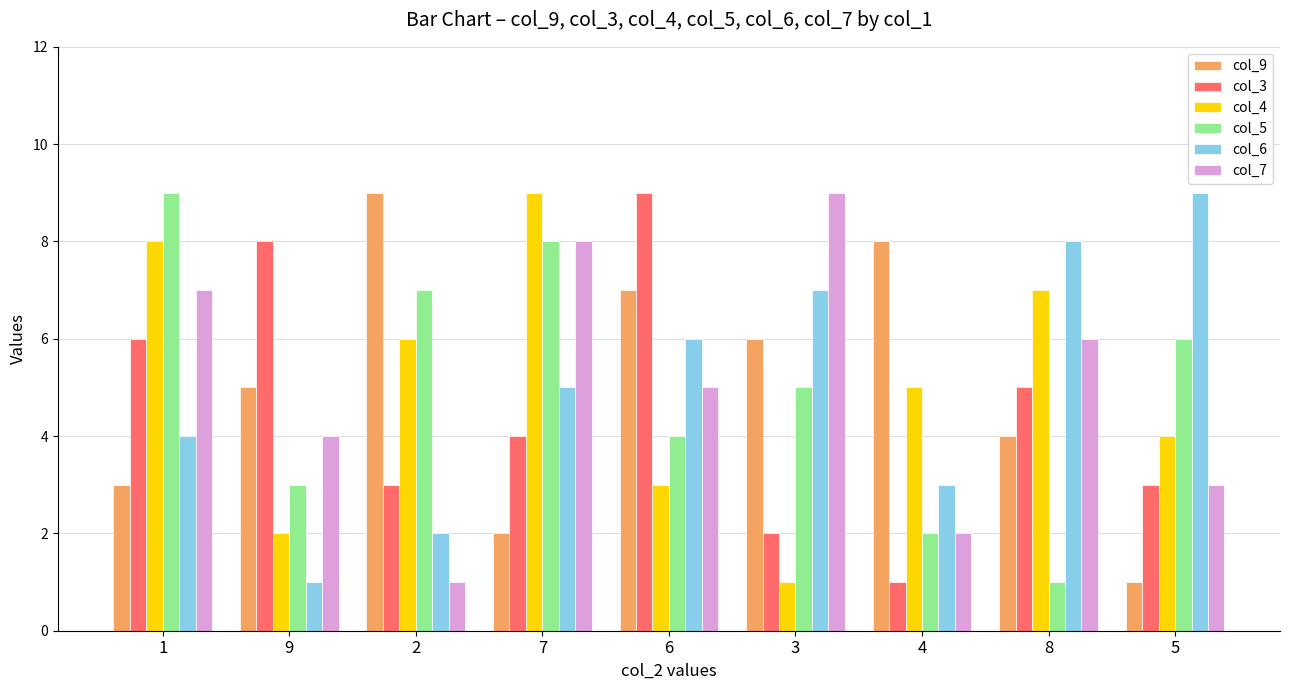

What is the difference between the col_3 values at 7 and 5?

1